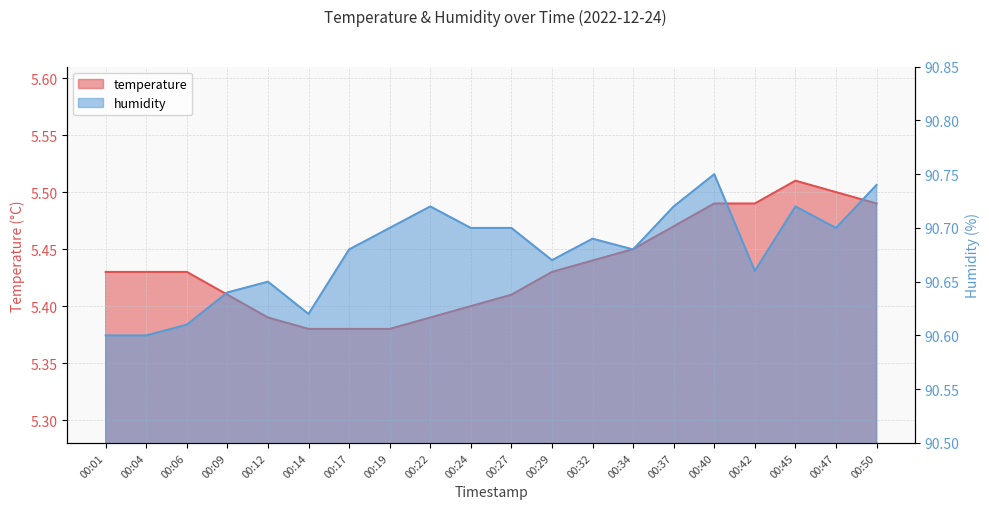

What is the difference between the maximum and minimum values in the humidity series?

0.2